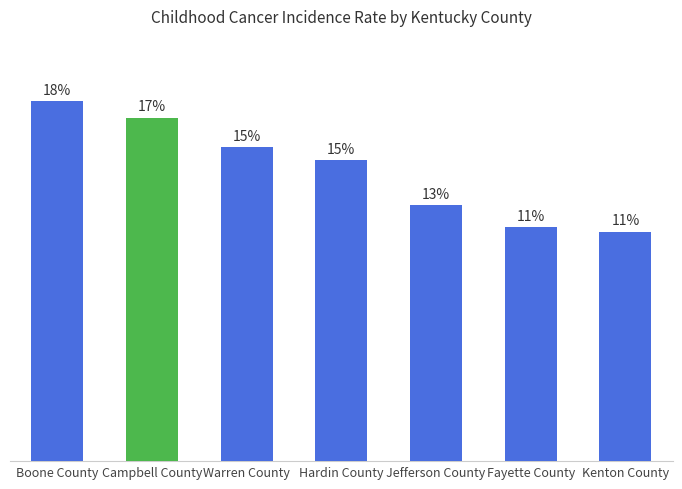

Are the bars horizontal?

No